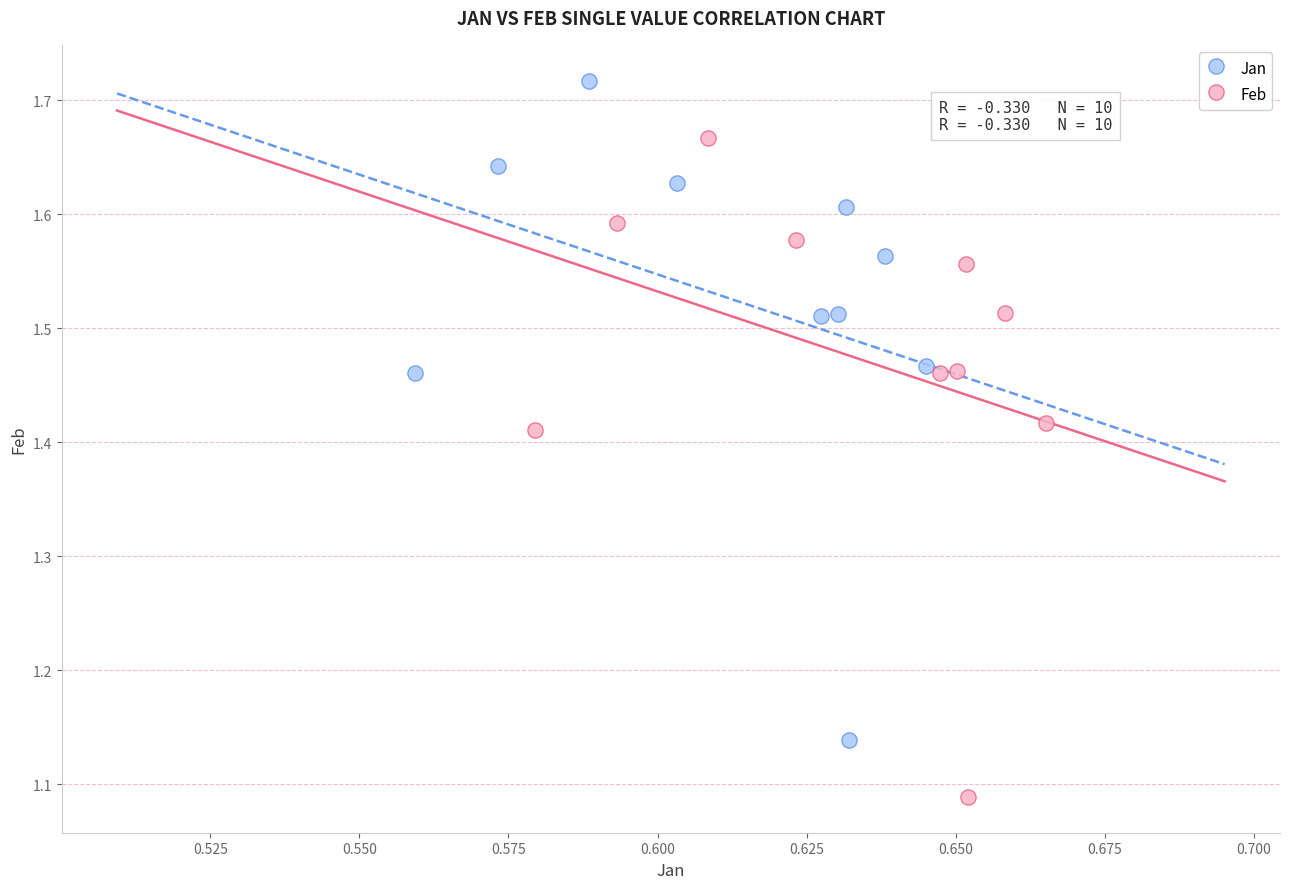

What are all the series names shown in the legend?

Jan, Feb